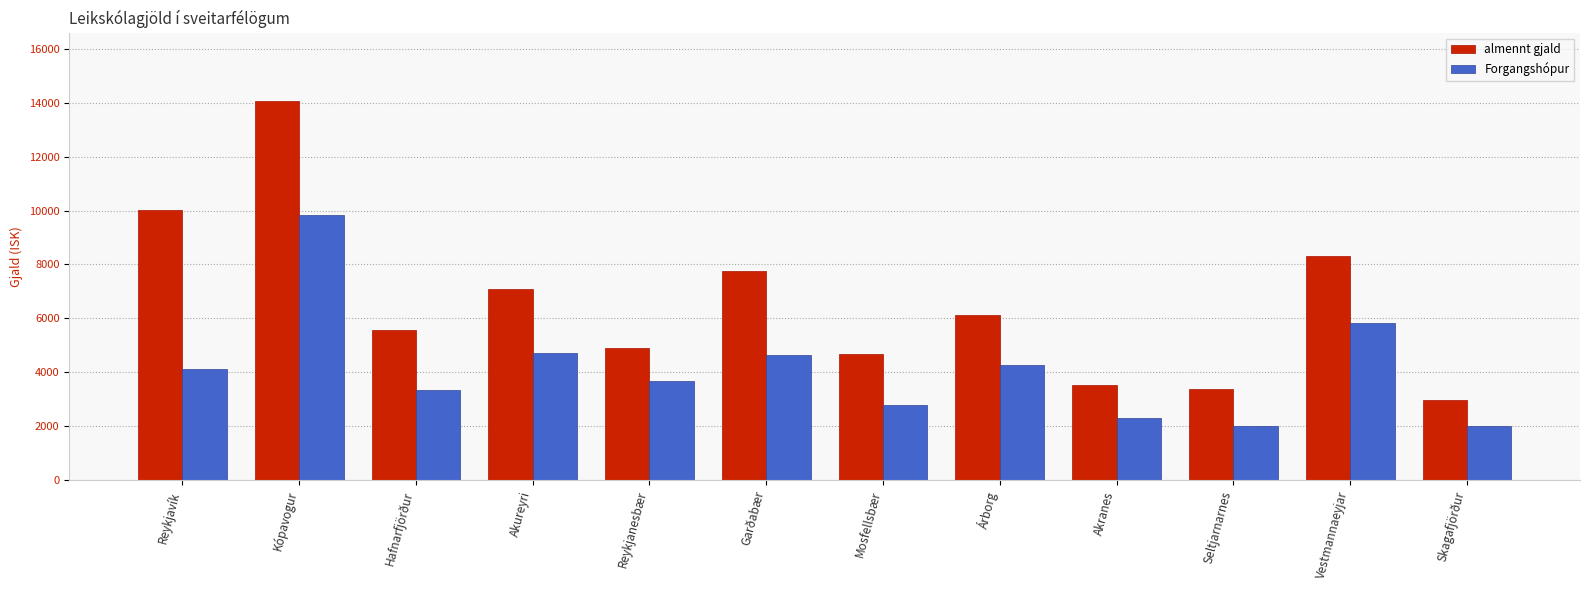

What is the approximate value of almennt gjald at Akureyri?

7074.0